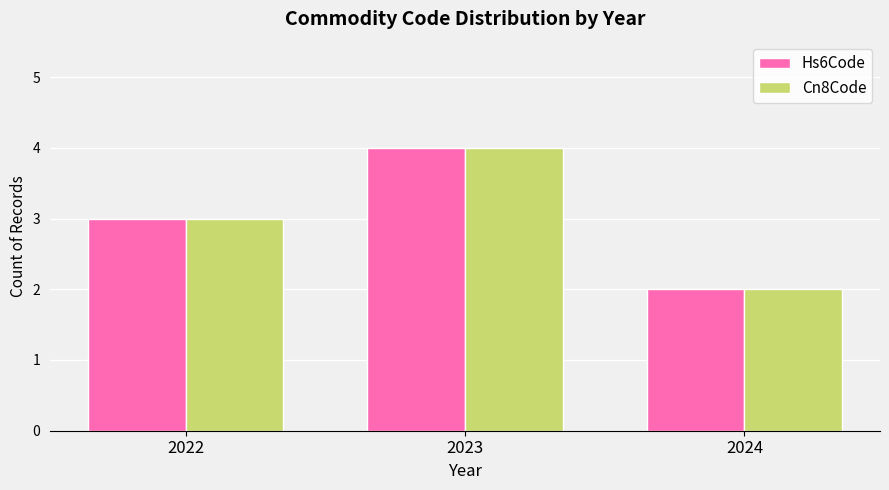

Is it true that Hs6Code equals 4 at 2023?

True